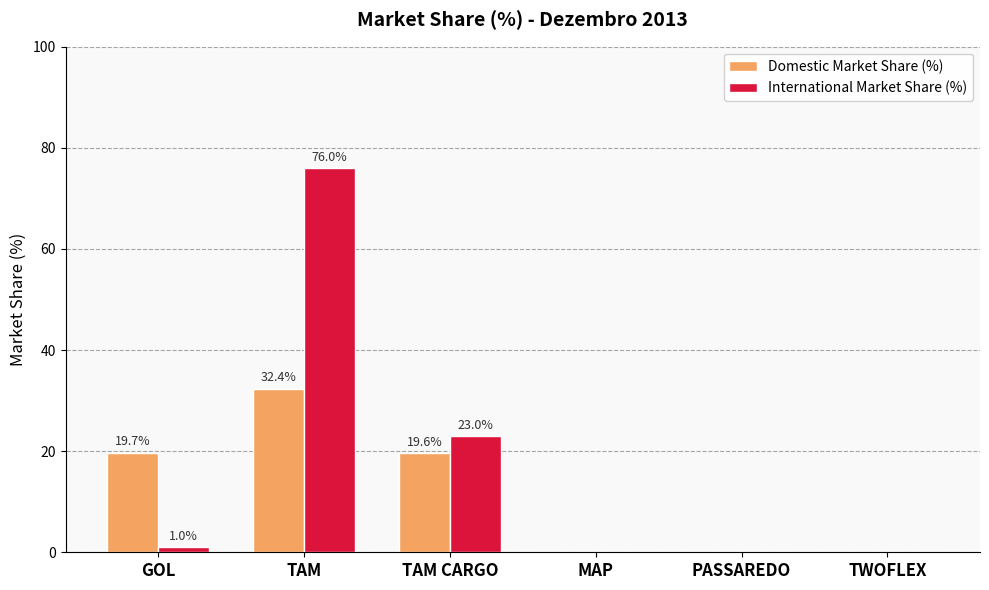

Is it true that International Market Share (%) equals 0.0 at PASSAREDO?

True